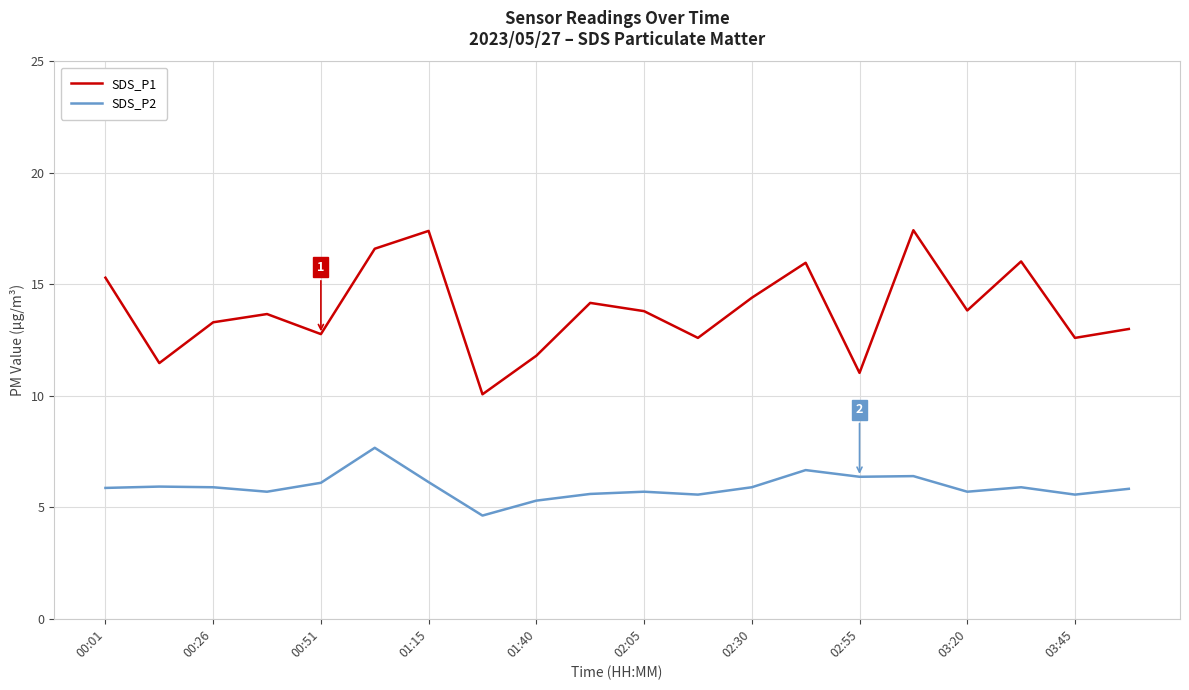

Which series has the largest total across all categories?

SDS_P1